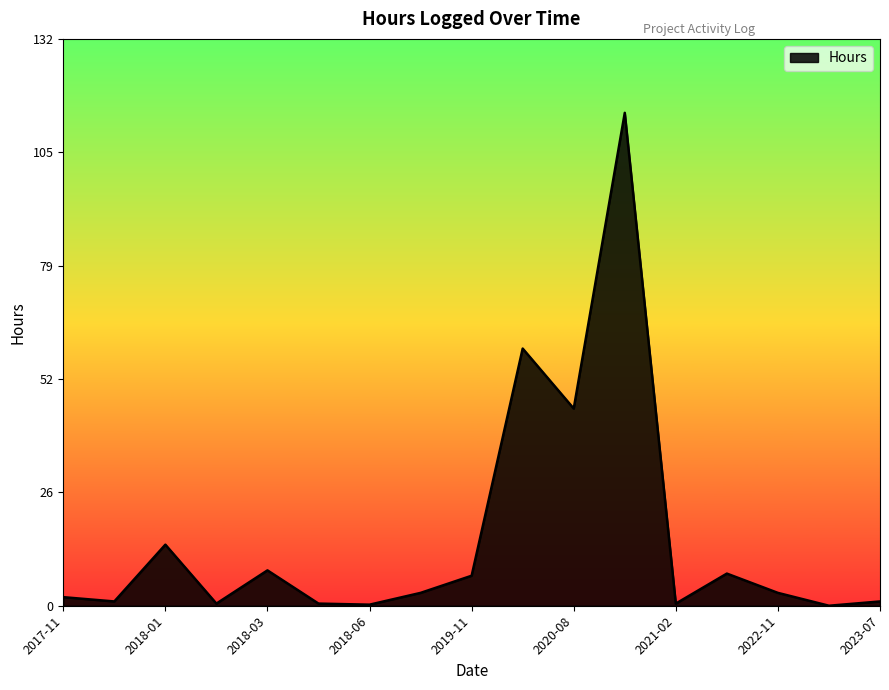

How many lines are shown in the chart?

1